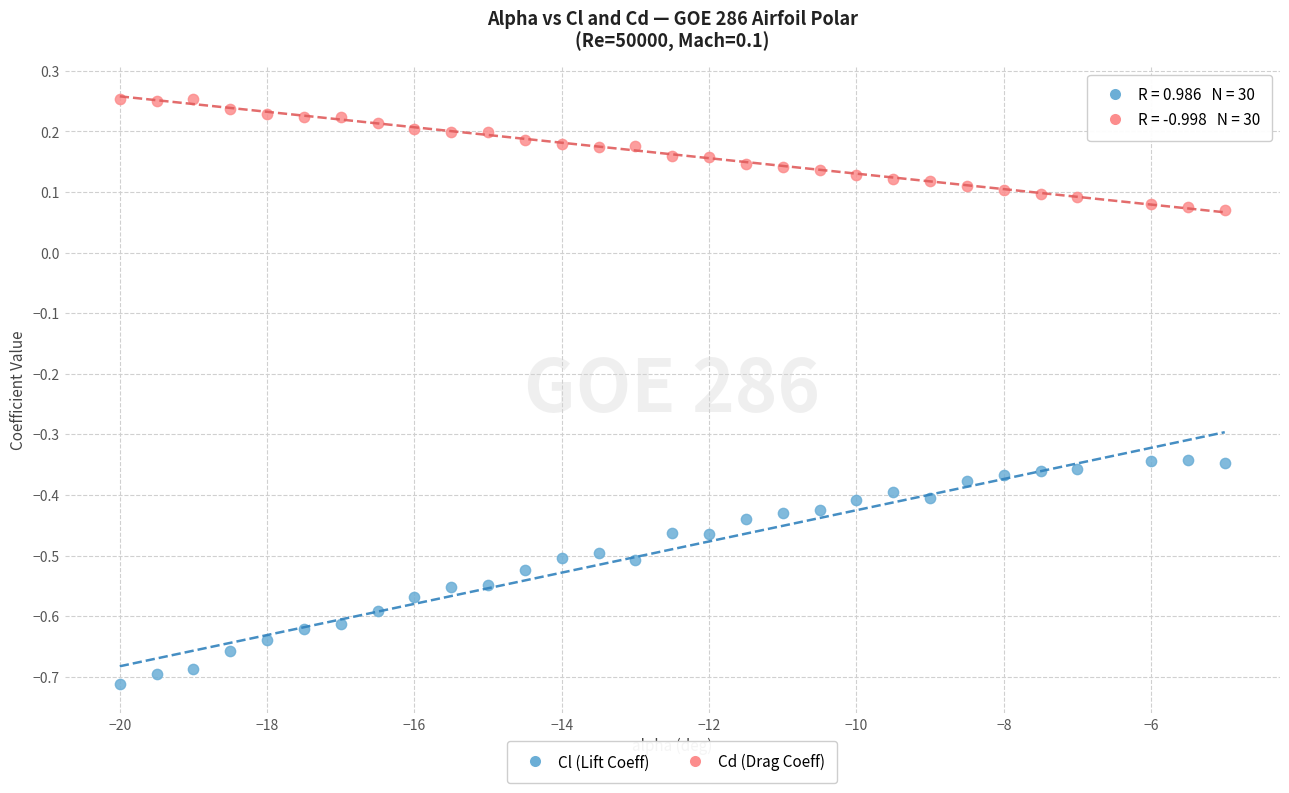

Which series has the largest Y range (max minus min)?

Cl (Lift Coeff)